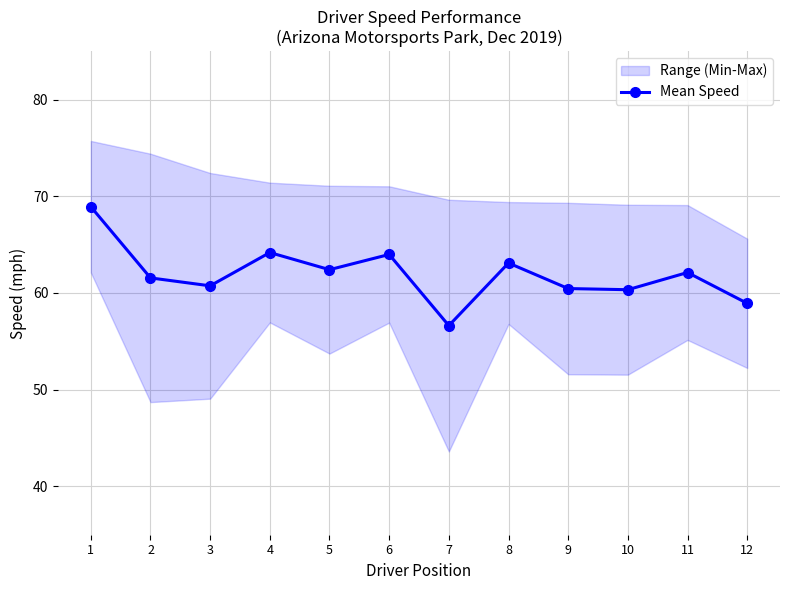

Which category has the highest value across all series?

1